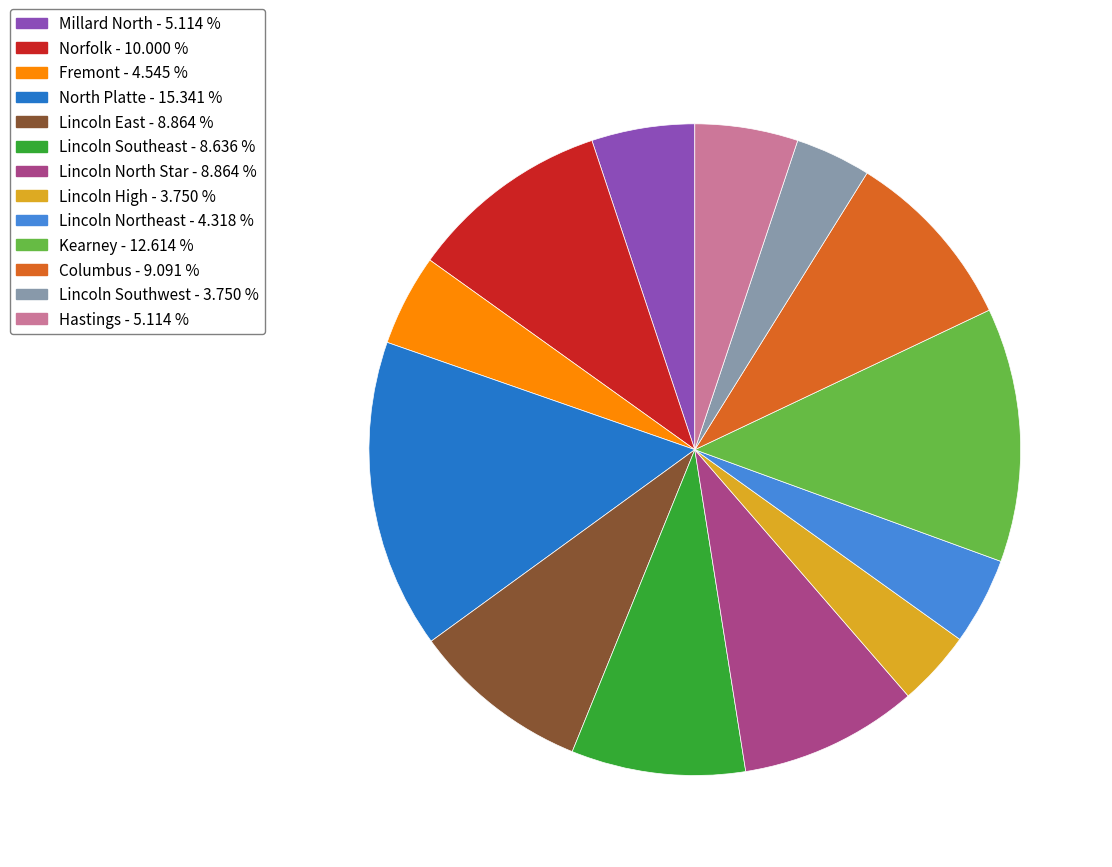

Does Norfolk represent more than half of the total?

No